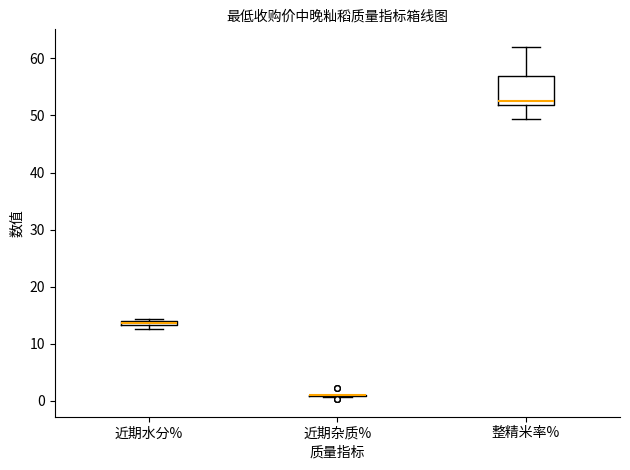

Which box is the tallest, from its lower edge to its upper edge?

整精米率%